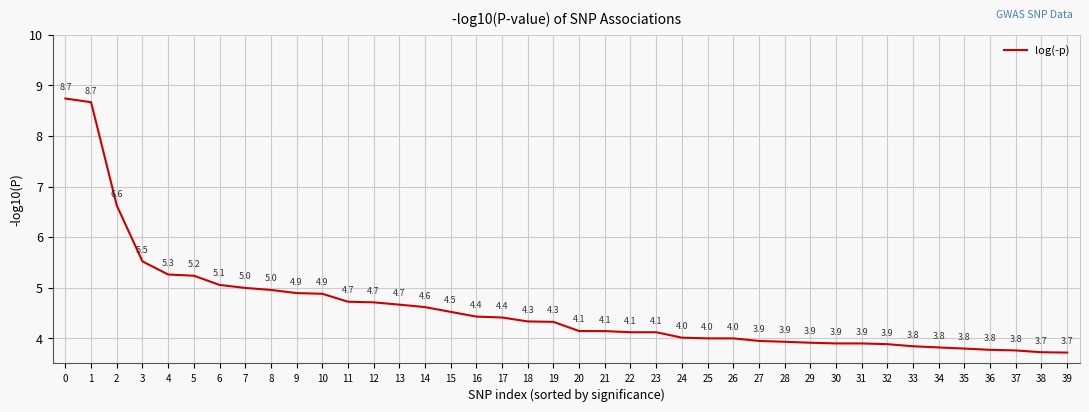

Reading left to right, extract all data points from this chart.

8.7	8.7	6.6	5.5	5.3	5.2	5.1	5.0	5.0	4.9	4.9	4.7	4.7	4.7	4.6	4.5	4.4	4.4	4.3	4.3	4.1	4.1	4.1	4.1	4.0	4.0	4.0	3.9	3.9	3.9	3.9	3.9	3.9	3.8	3.8	3.8	3.8	3.8	3.7	3.7